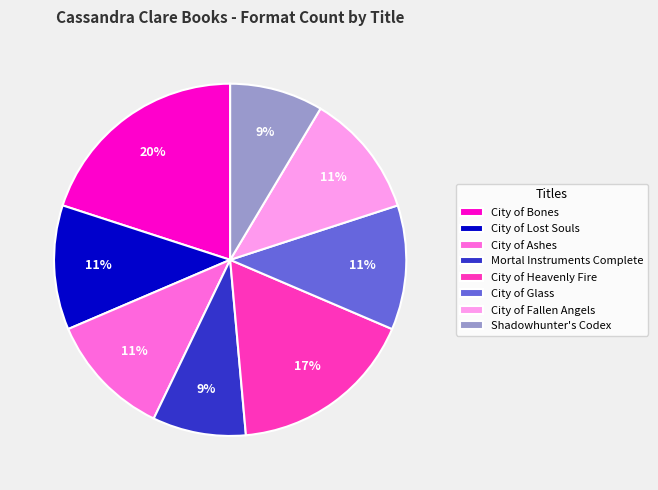

Is the sum of City of Ashes and City of Fallen Angels greater than half?

No